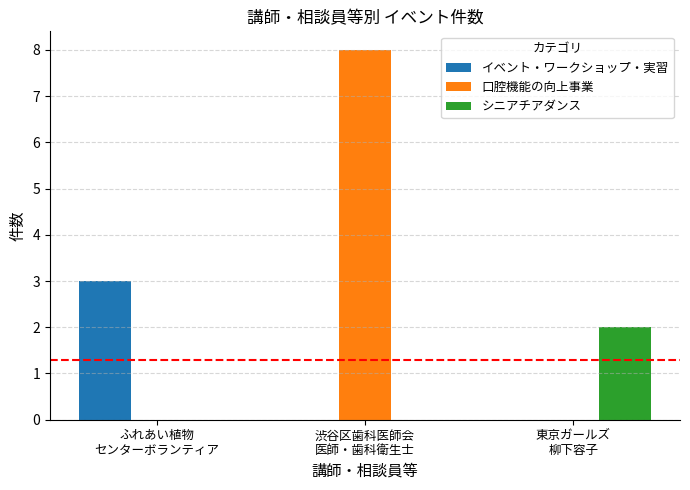

What is the total value across all series at ふれあい植物
センターボランティア?

3